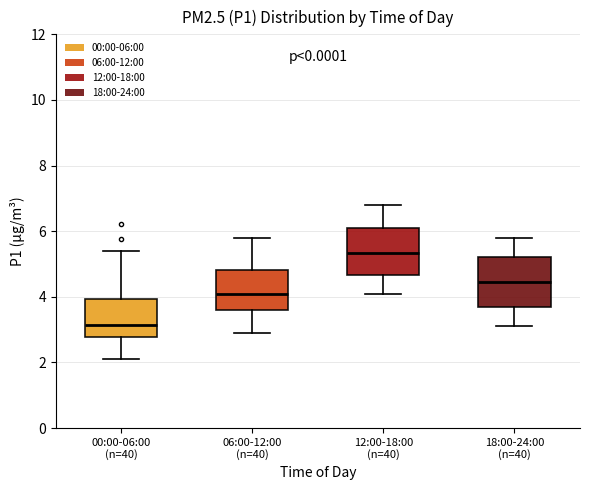

Reading left to right, transcribe this box plot: for each box, give where its median line is, the range the box spans, and where its two whiskers end, as read against the y-axis. The values are not printed on the chart, so give them approximately, as read against the axis.

00:00-06:00 (n=40): median 3.2, box 2.8 to 4.0, whiskers 2.2 to 5.4
06:00-12:00 (n=40): median 4.2, box 3.6 to 4.8, whiskers 3.0 to 5.8
12:00-18:00 (n=40): median 5.4, box 4.6 to 6.2, whiskers 4.2 to 6.8
18:00-24:00 (n=40): median 4.4, box 3.8 to 5.2, whiskers 3.2 to 5.8